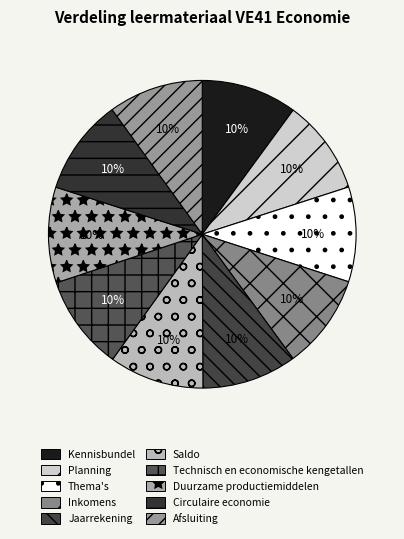

Between Thema's and Planning, which is larger?

Thema's